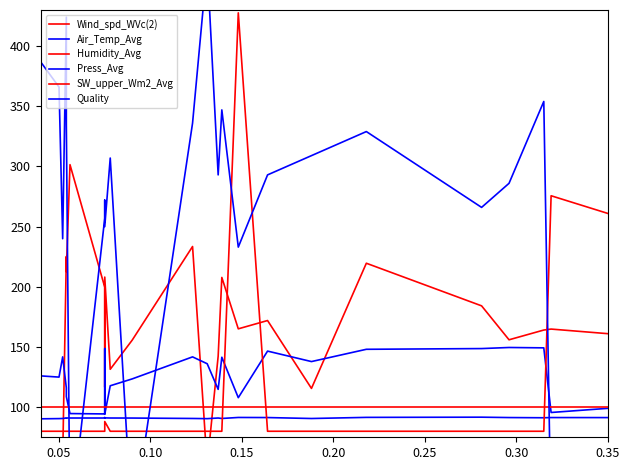

What is the difference between the maximum and second lowest values in the Wind_spd_WVc(2) series?

260.8